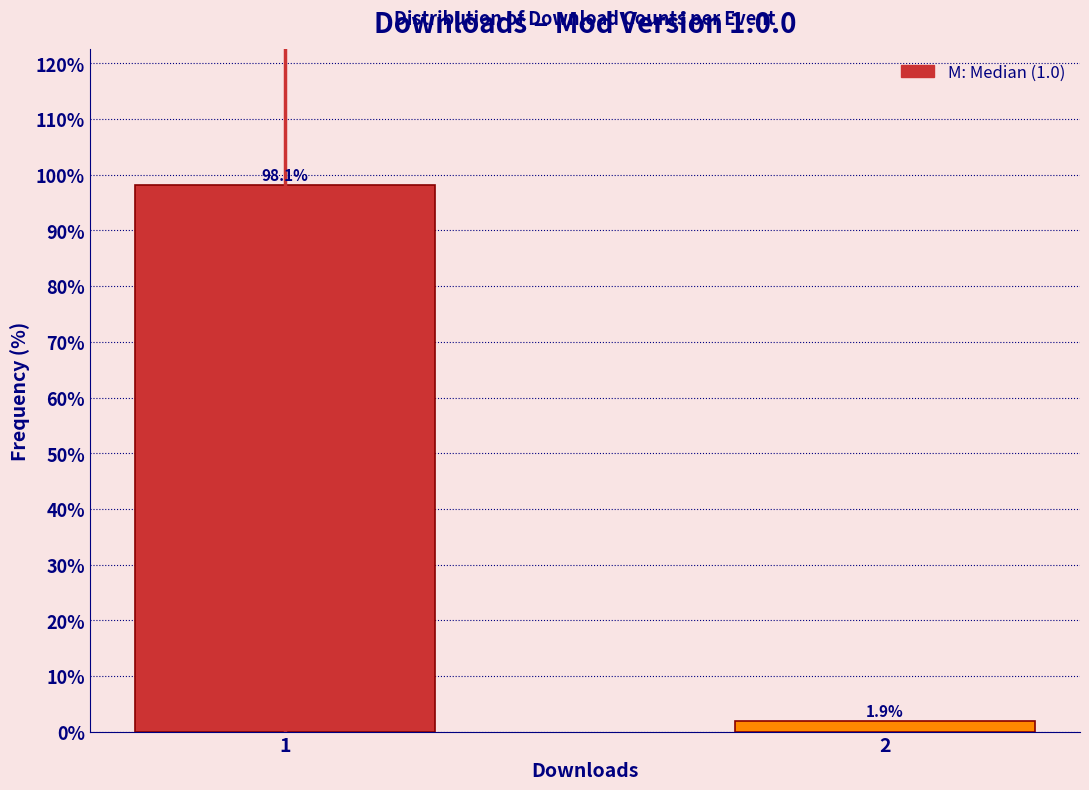

Reading right to left, transcribe all the data shown in this chart.

2=1.9	1=98.1